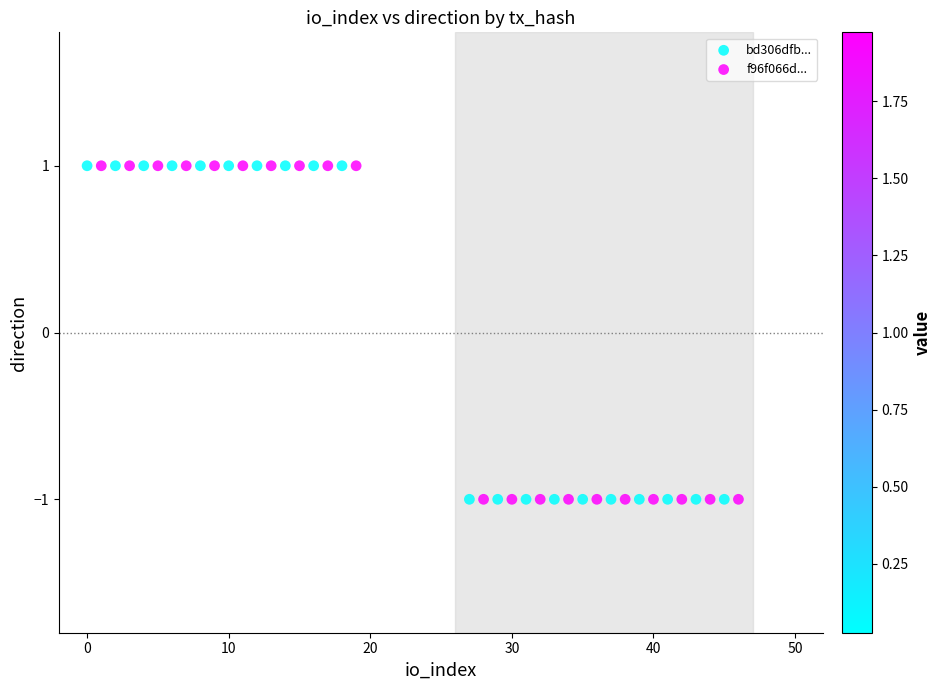

Which series reaches the maximum Y coordinate?

f96f066d...